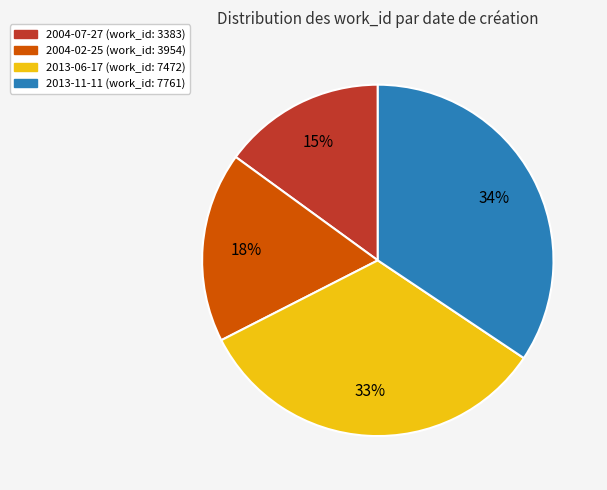

Which slice is the smallest?

2004-07-27